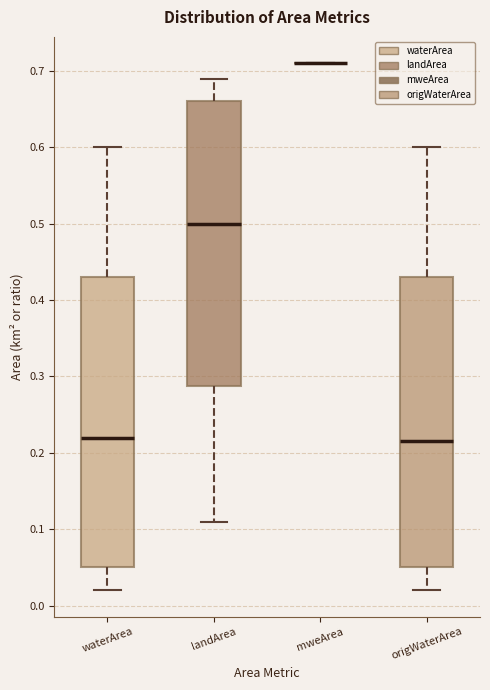

Reading left to right, read every box against the y-axis: the position of its median line, the range the box covers, and the ends of its whiskers. The values are not printed on the chart, so give them approximately, as read against the axis.

waterArea: median 0.22, box 0.05 to 0.43, whiskers 0.02 to 0.60
landArea: median 0.50, box 0.29 to 0.66, whiskers 0.11 to 0.69
mweArea: box collapsed to a line at 0.71, whiskers 0.71 to 0.71
origWaterArea: median 0.22, box 0.05 to 0.43, whiskers 0.02 to 0.60